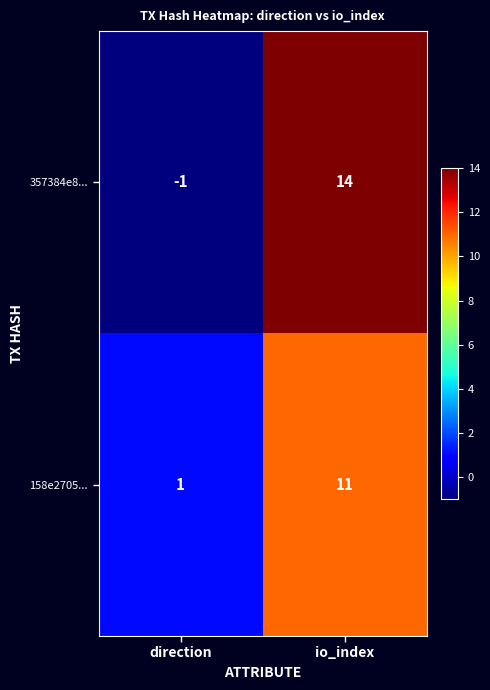

List the series in order of their overall mean, lowest first.

158e2705..., 357384e8...